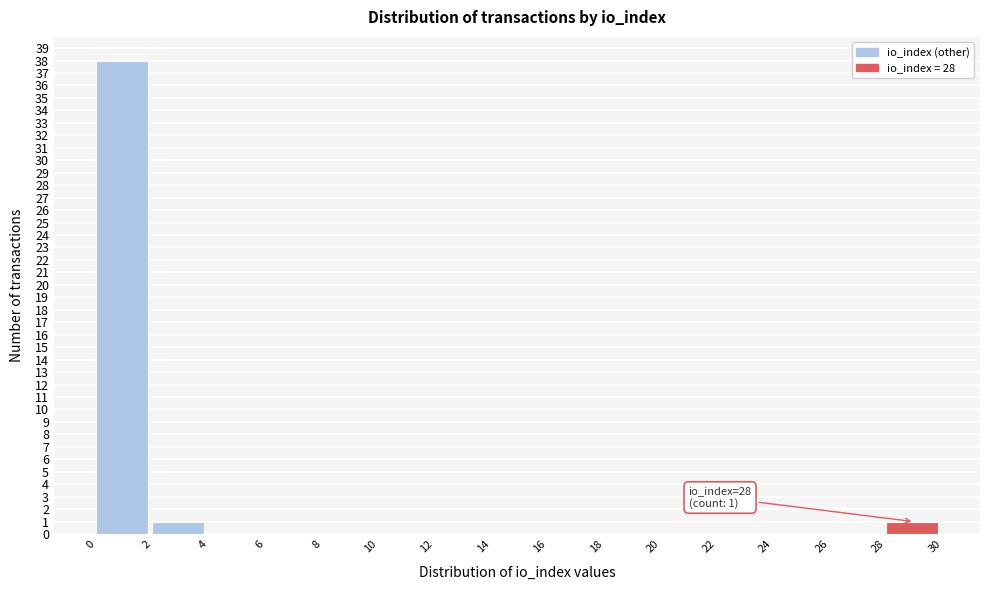

Over which range of the x-axis is the bar tallest?

0 to 2